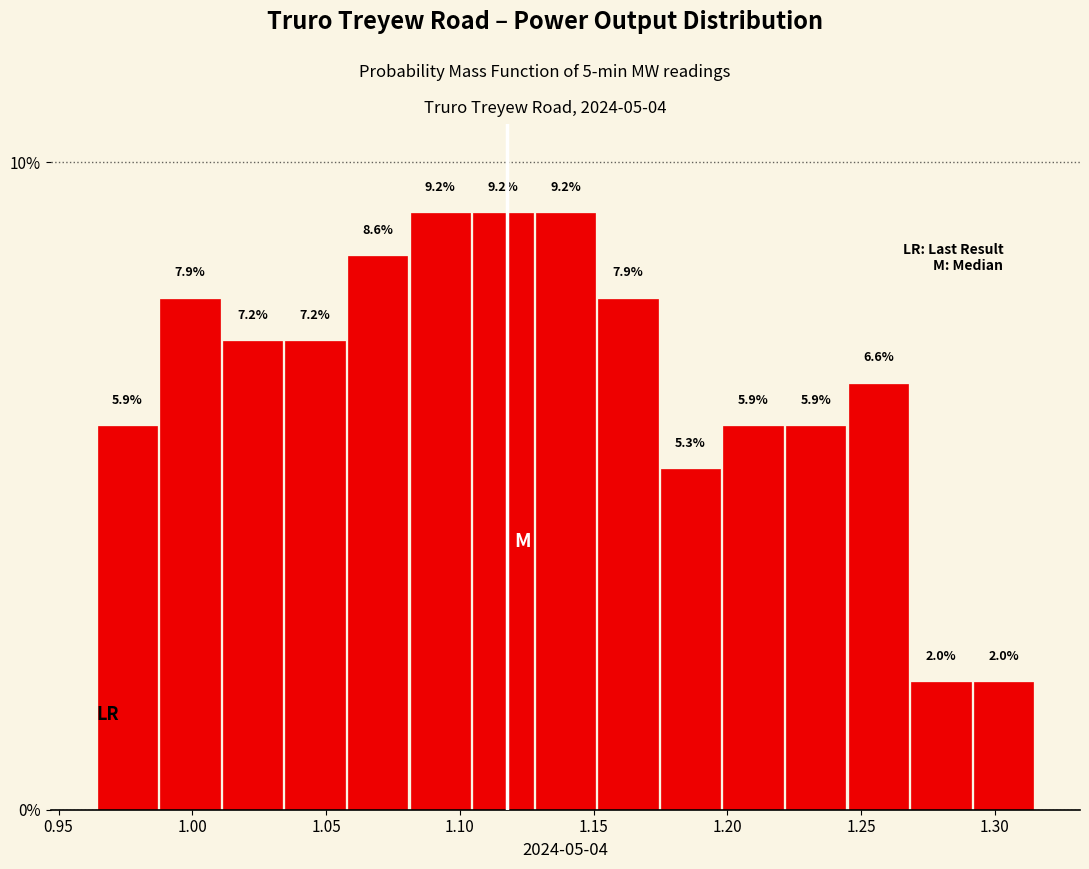

Reading left to right, list every bar in this chart as the range it spans on the x-axis followed by its height. The bar edges are not printed on the chart, so give them approximately, as read against the axis.

0.965 to 0.985: 5.9
0.985 to 1.010: 7.9
1.010 to 1.035: 7.2
1.035 to 1.060: 7.2
1.060 to 1.080: 8.6
1.080 to 1.105: 9.2
1.105 to 1.130: 9.2
1.130 to 1.150: 9.2
1.150 to 1.175: 7.9
1.175 to 1.200: 5.3
1.200 to 1.220: 5.9
1.220 to 1.245: 5.9
1.245 to 1.270: 6.6
1.270 to 1.290: 2.0
1.290 to 1.315: 2.0